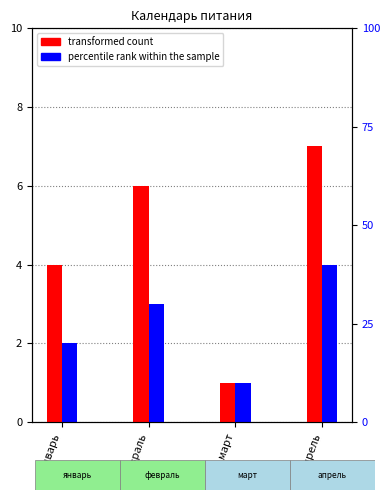

Reading left to right, list all the values displayed in this chart.

transformed count: 4	6	1	7
percentile rank within the sample: 2	3	1	4